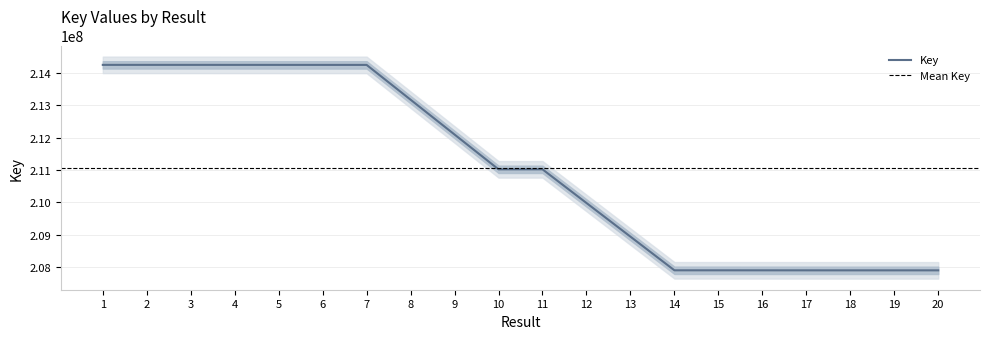

What is the change in value from 6 to 14?

-6355384.7